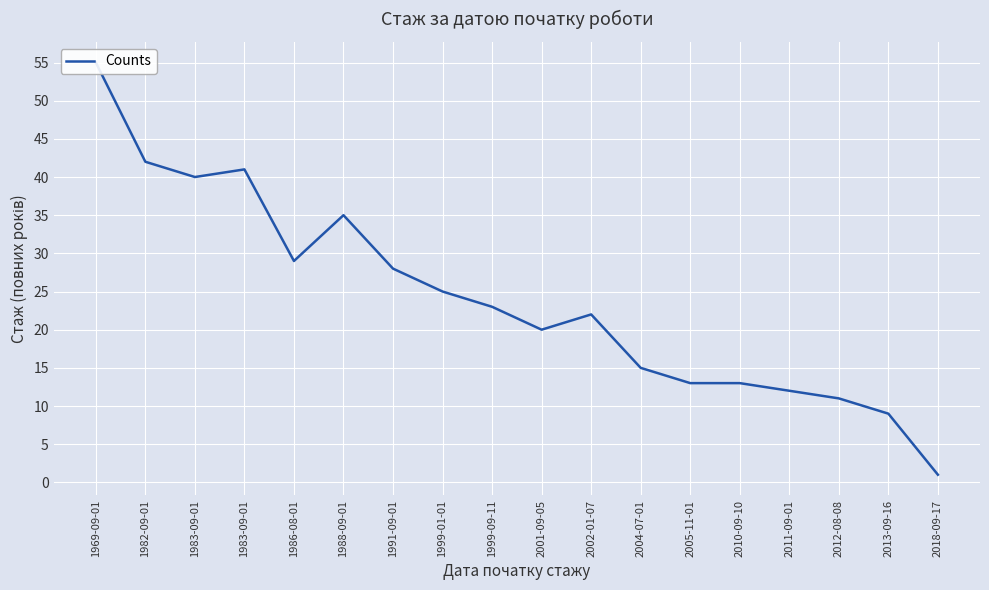

How many interior local peaks (higher than both neighbors) does the data have?

3